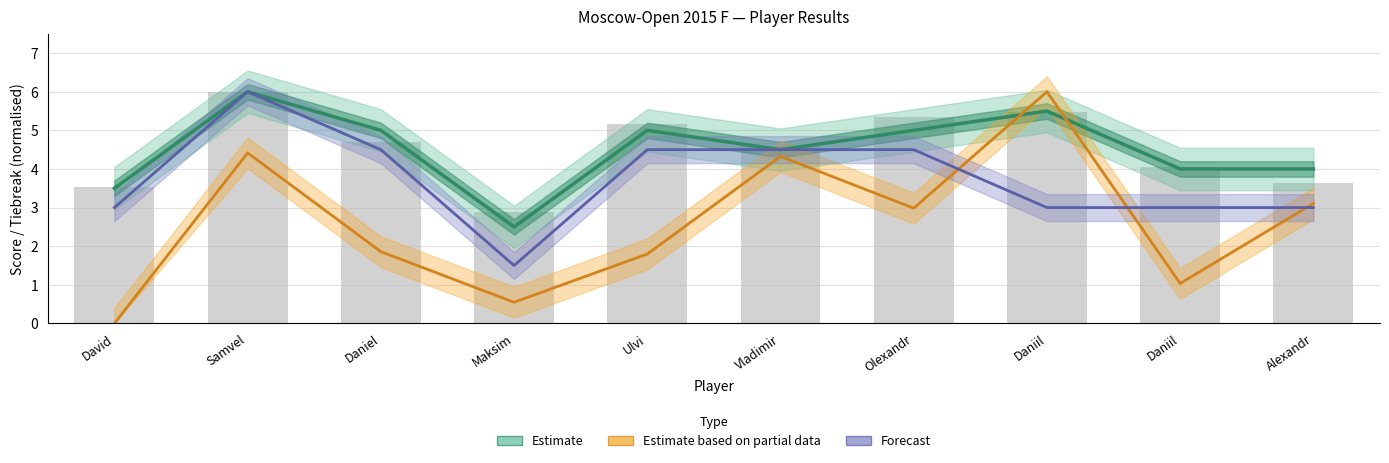

What is the total value across all series at Daniel?

11.4